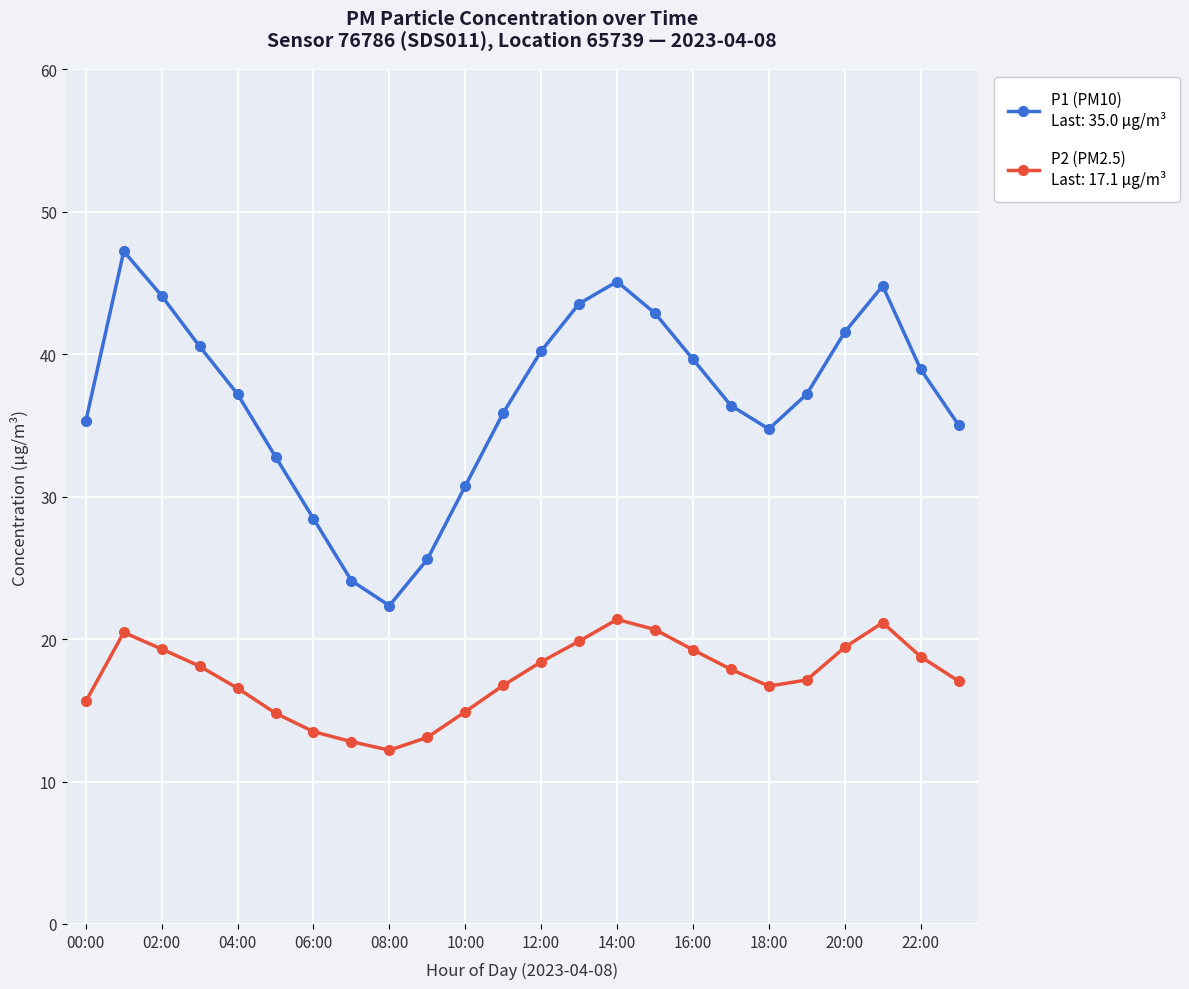

How many categories are shown in the chart?

24